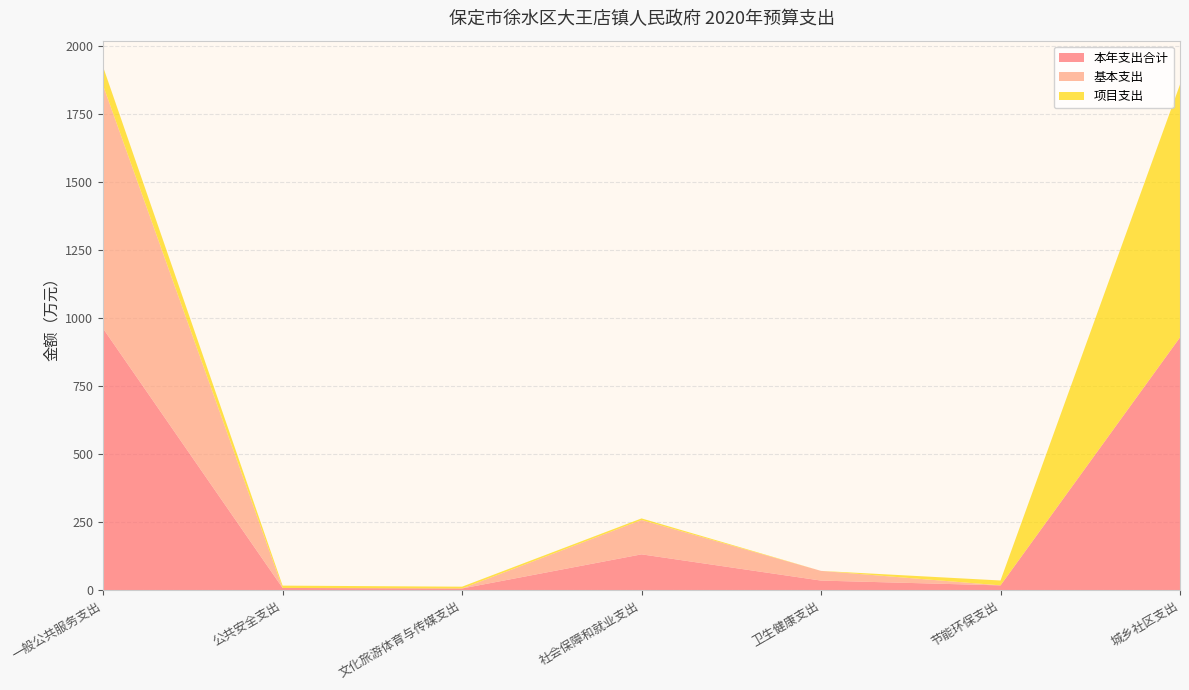

Reading right to left, list all the values displayed in this chart.

本年支出合计: 929.9	18.0	35.6	132.1	6.6	8.6	962.3
基本支出: 0.0	0.0	35.6	126.3	0.0	0.0	894.0
项目支出: 929.9	18.0	0.0	5.9	6.6	8.6	68.3